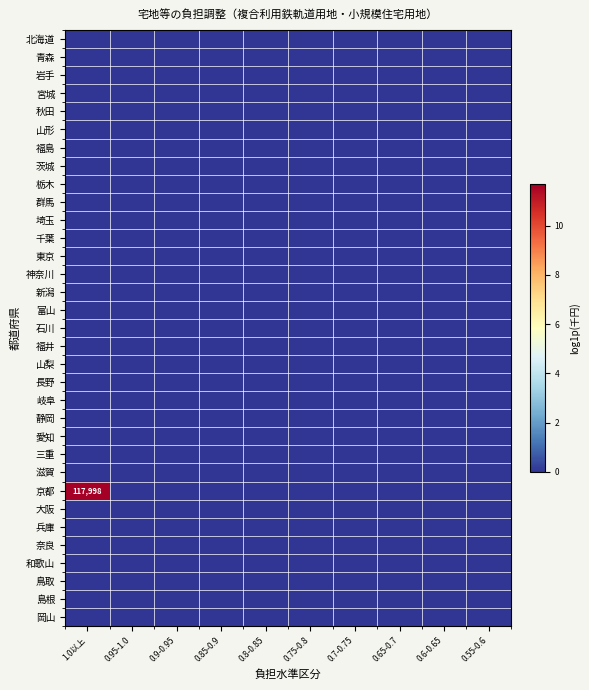

The value of 埼玉 at 0.9-0.95 is 0.0. True or false?

True